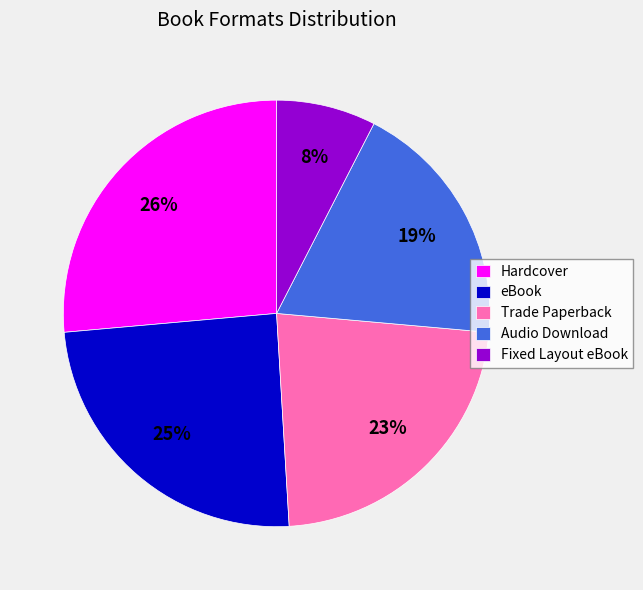

Rank the categories by value from highest to lowest.

Hardcover, eBook, Trade Paperback, Audio Download, Fixed Layout eBook